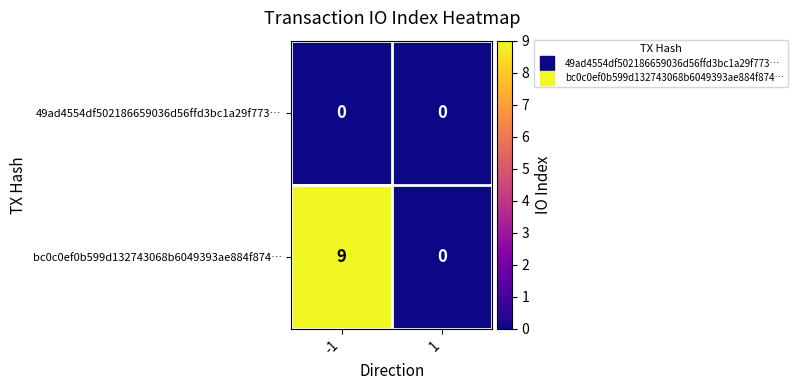

Reading left to right, what are all the values shown in this chart?

49ad4554df502186659036d56ffd3bc1a29f773…: 0	0
bc0c0ef0b599d132743068b6049393ae884f874…: 9	0